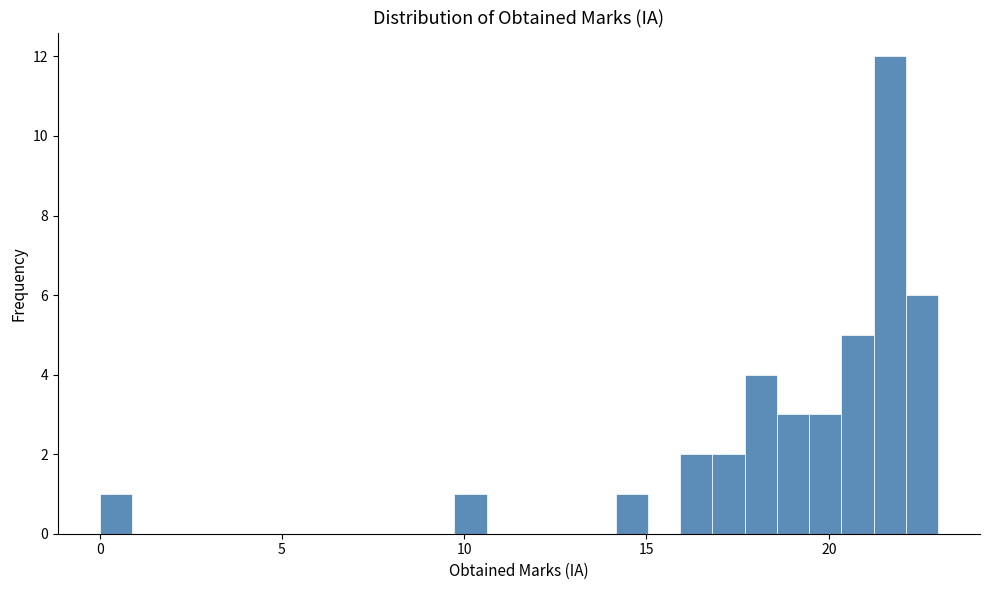

Around what value on the x-axis is the tallest bar? Give the approximate position of its centre, as read against the axis.

21.5